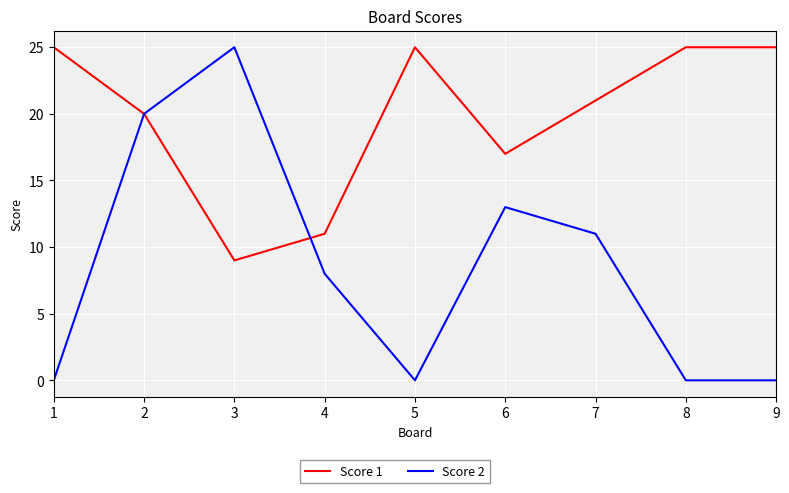

Where does the Score 2 series first go above 8?

2